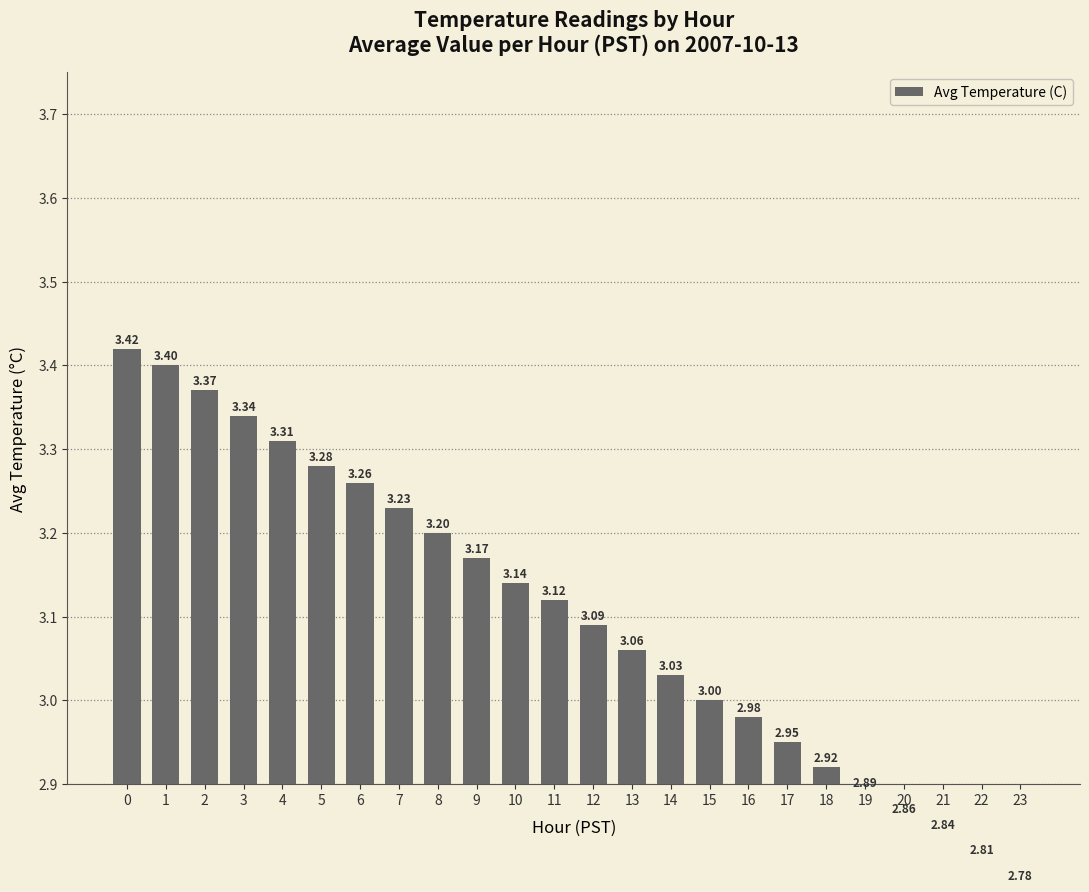

Is it true that the value at 22 is 1.8?

False